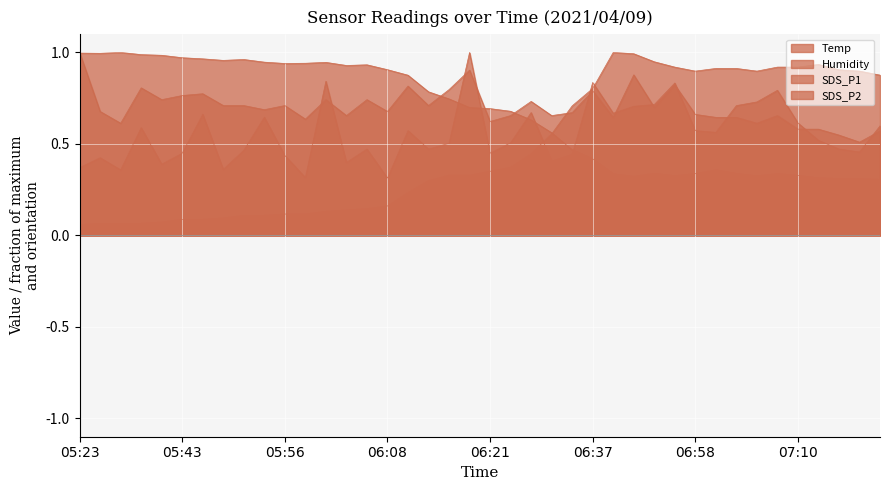

Which series has the widest spread of values?

Temp